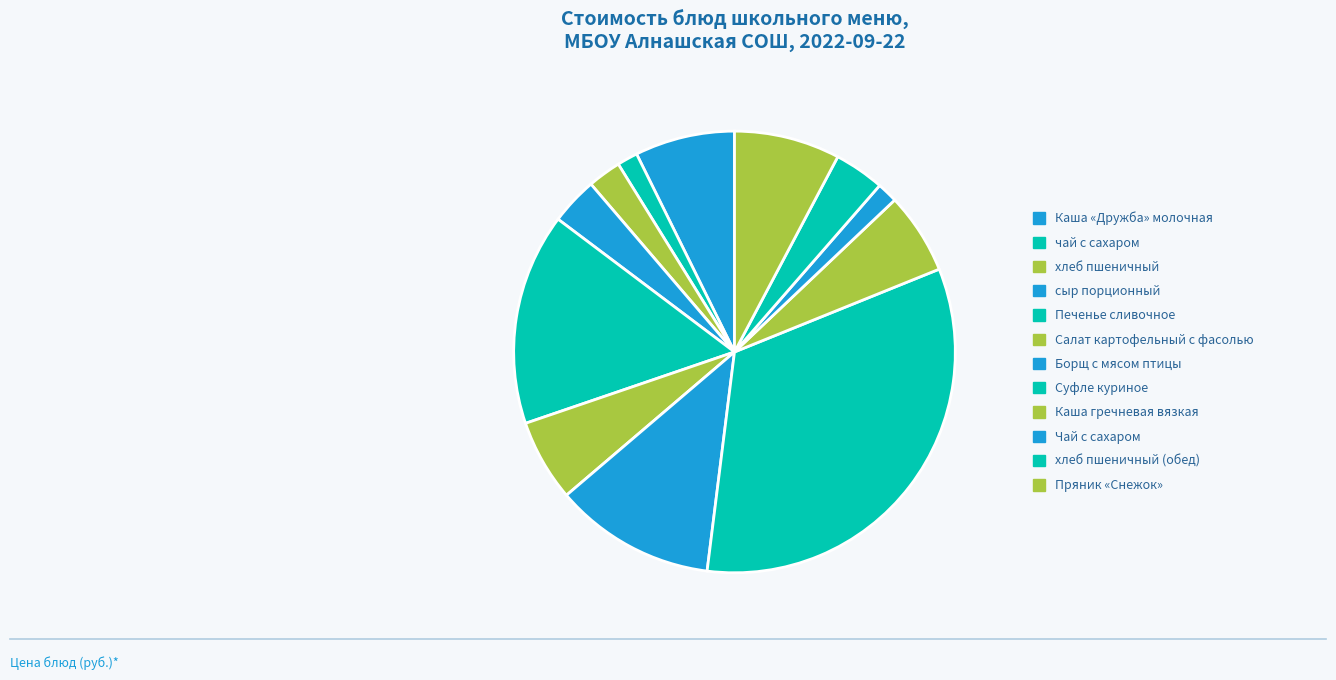

How many segments does this pie chart have?

12